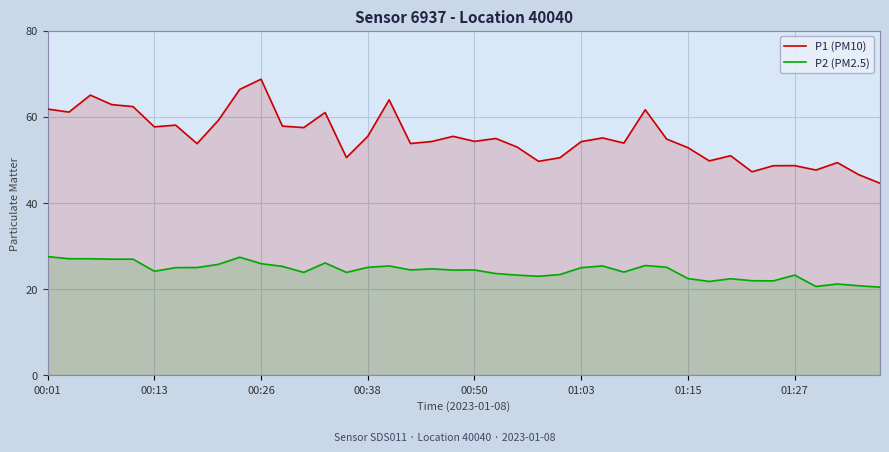

List the series in order of their overall mean, lowest first.

P2 (PM2.5), P1 (PM10)